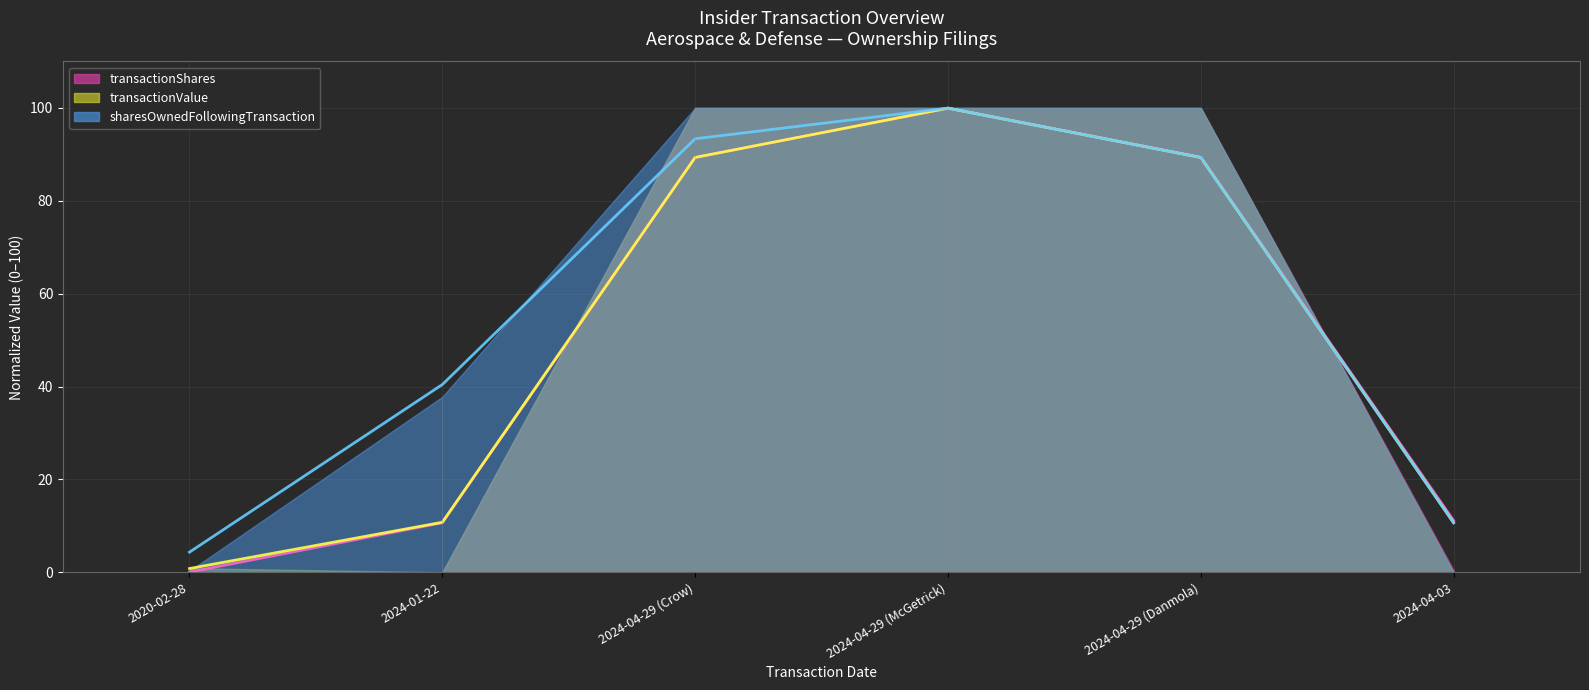

Reading left to right, what are all the values shown in this chart?

transactionShares: 2020-02-28=0.8	2024-01-22=10.8	2024-04-29 (Crow)=89.3	2024-04-29 (McGetrick)=99.9	2024-04-29 (Danmola)=89.3	2024-04-03=10.7
transactionValue: 2020-02-28=0.1	2024-01-22=10.7	2024-04-29 (Crow)=89.3	2024-04-29 (McGetrick)=99.9	2024-04-29 (Danmola)=89.4	2024-04-03=11.2
sharesOwnedFollowingTransaction: 2020-02-28=4.3	2024-01-22=40.4	2024-04-29 (Crow)=93.4	2024-04-29 (McGetrick)=100.0	2024-04-29 (Danmola)=89.3	2024-04-03=10.7